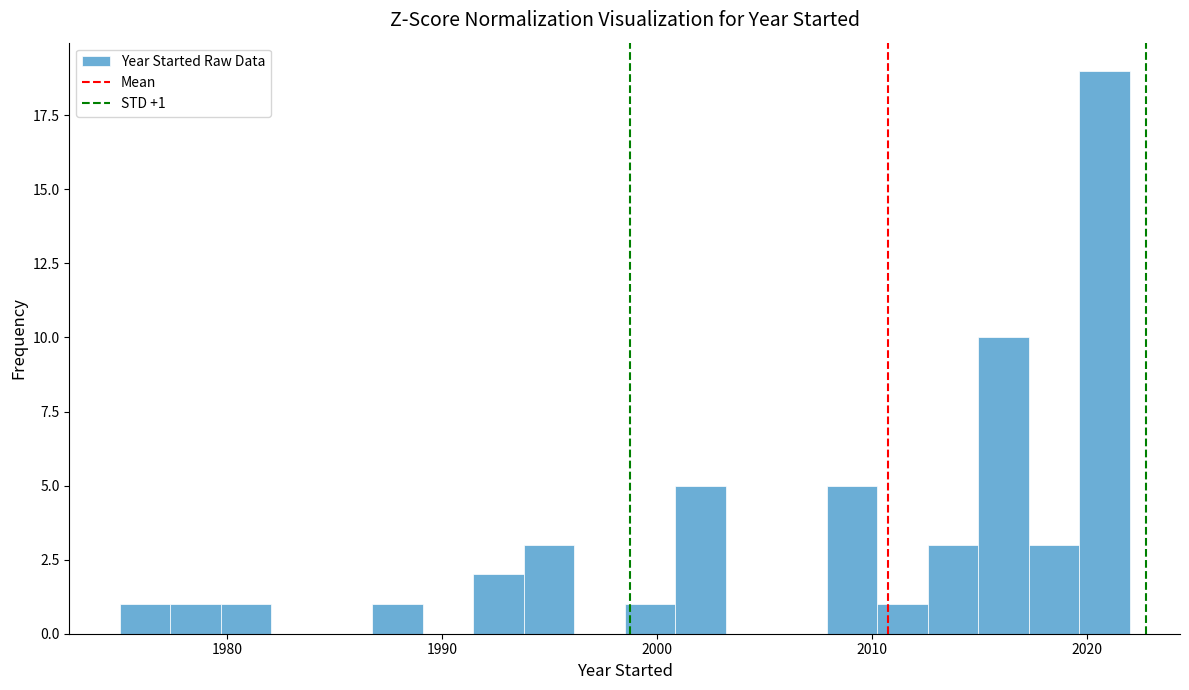

Read against the x-axis, roughly where is the centre of the tallest bar?

2021